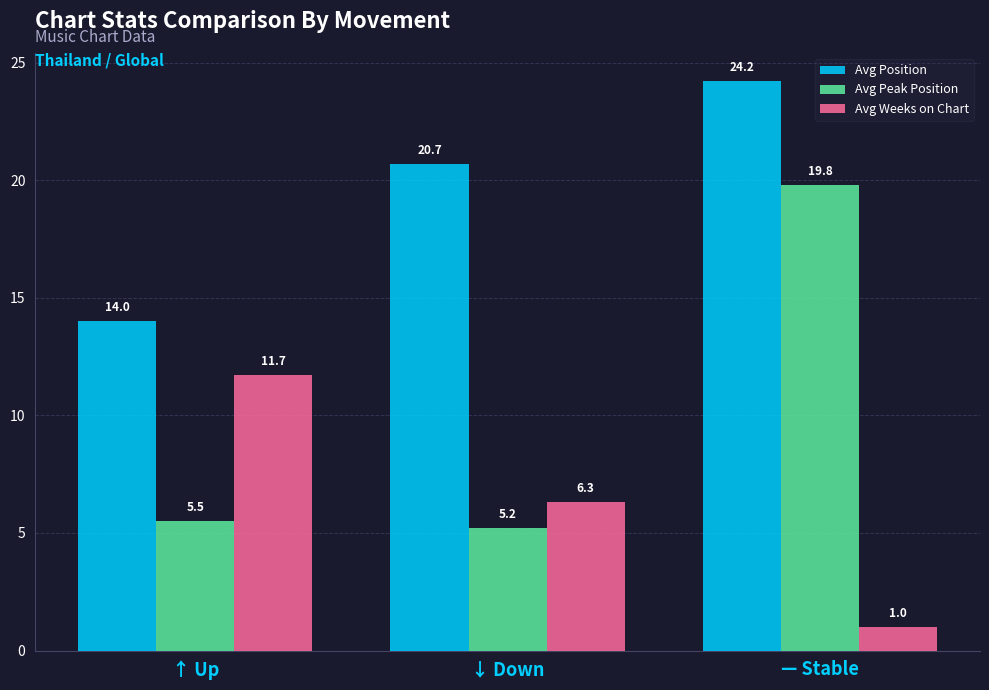

At which label does Avg Position reach its minimum?

↑ Up